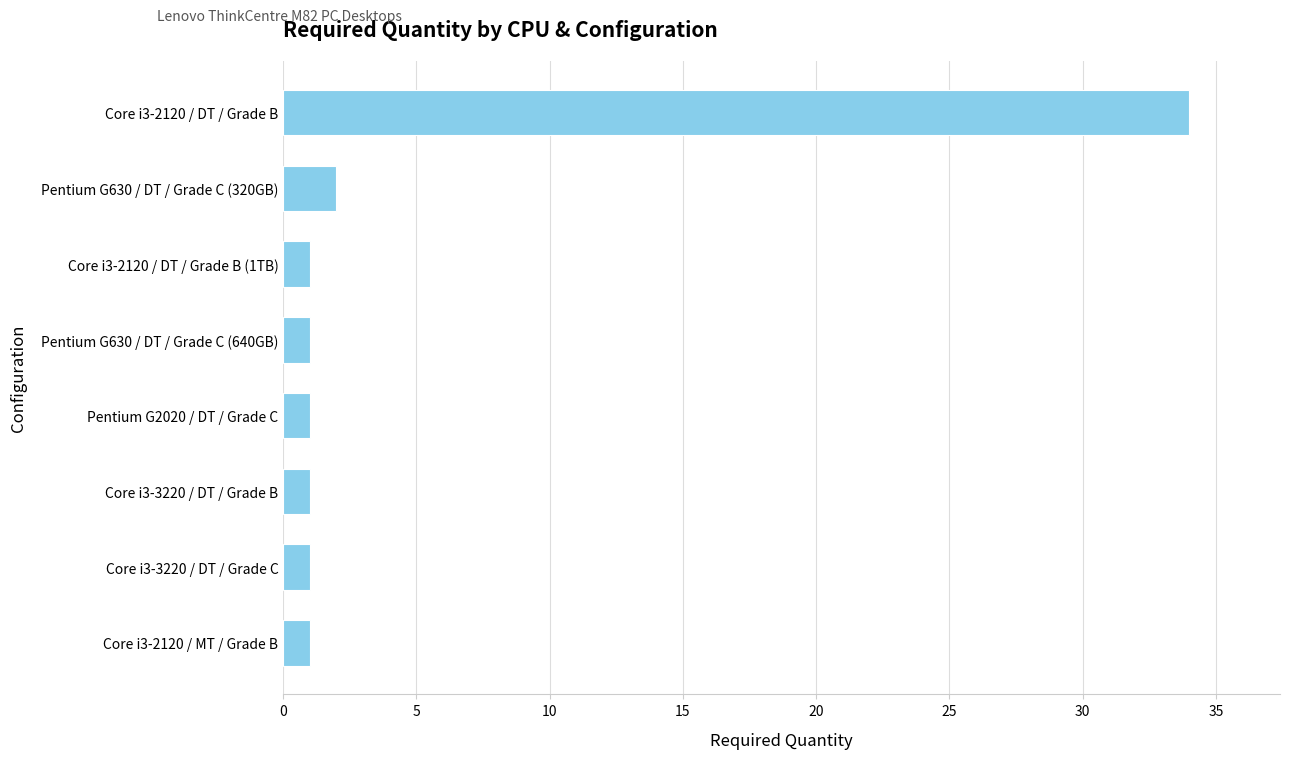

What is the sum of all values?

42